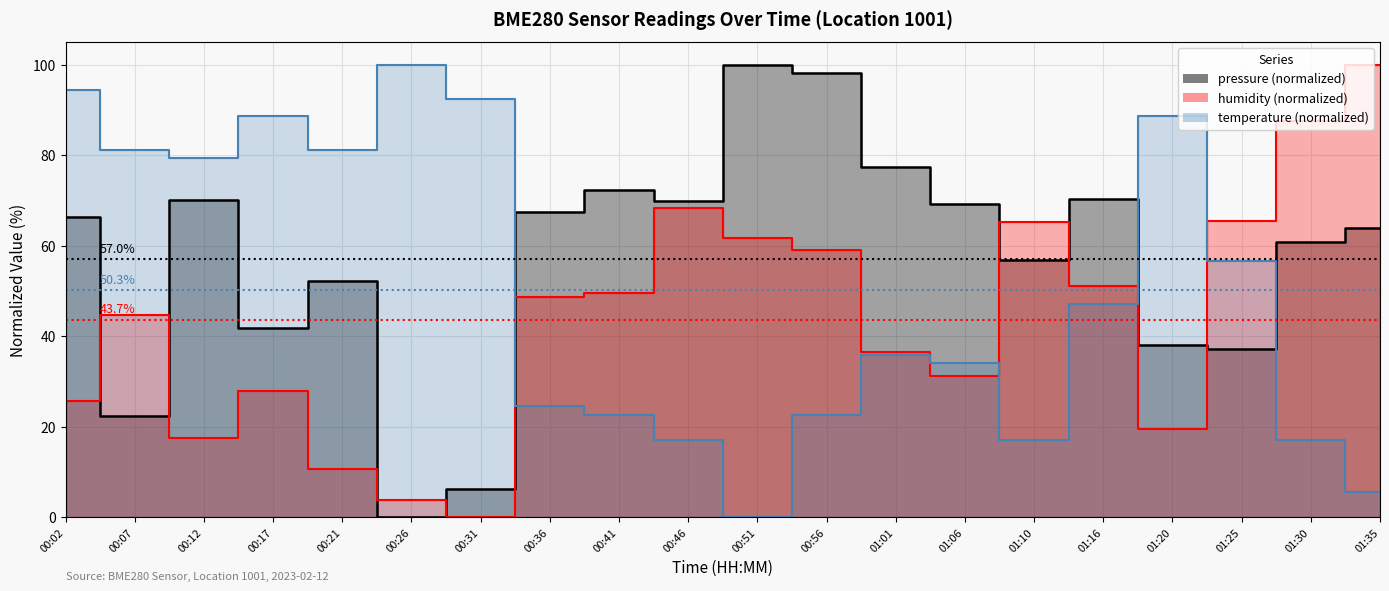

After their last crossing, which series has the higher values: temperature or humidity?

humidity